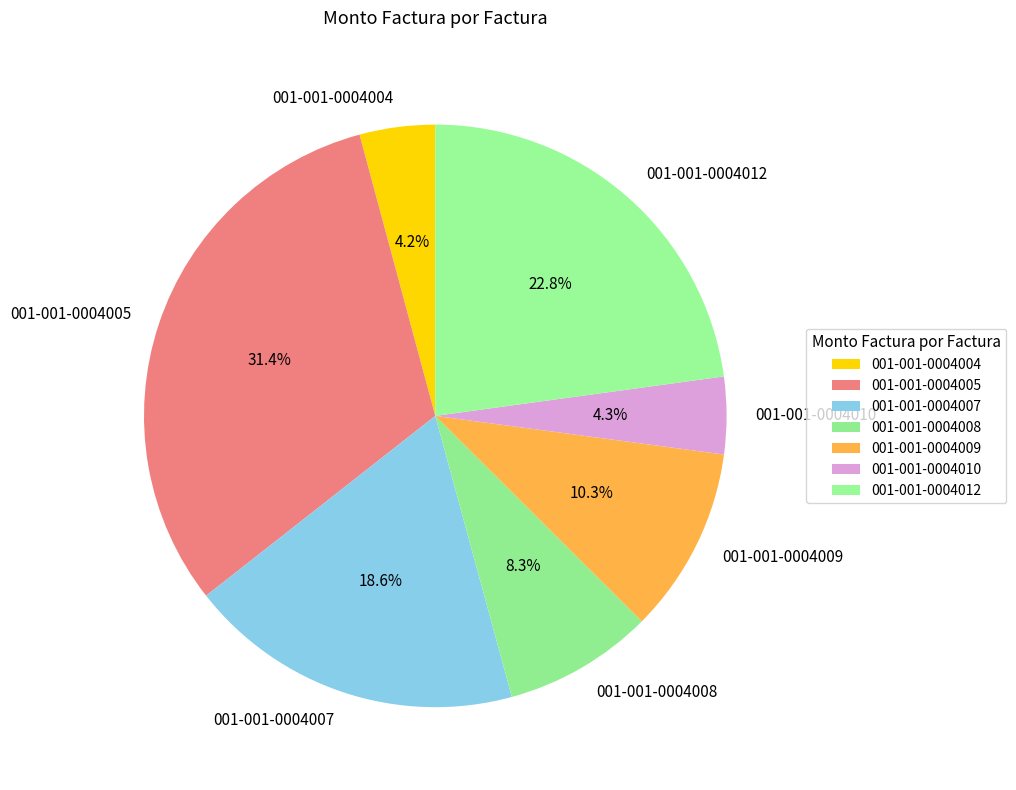

To the nearest percent, what is the combined percentage of 001-001-0004005 and 001-001-0004008?

40%